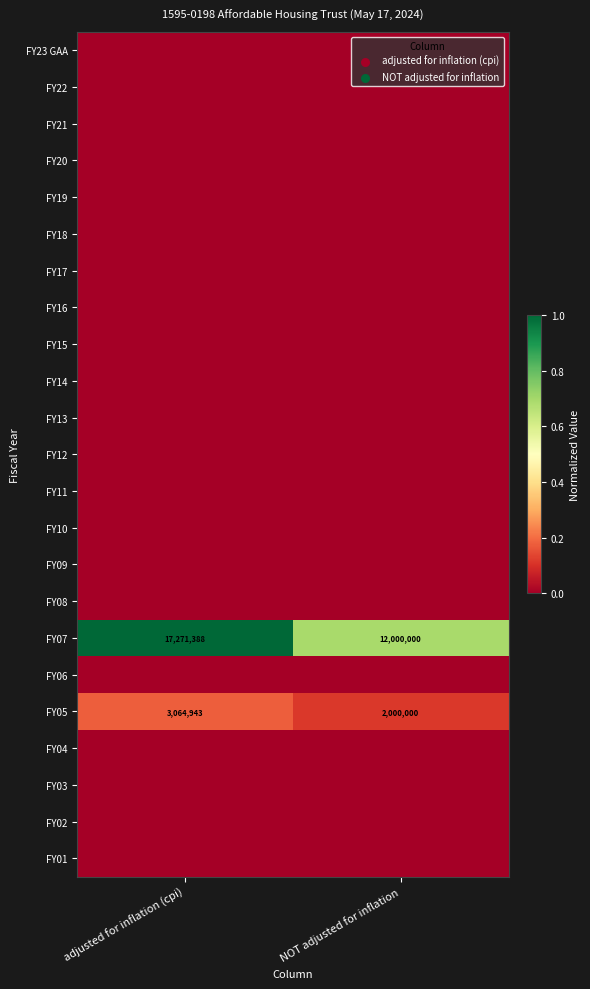

At which label is FY05 closest to 2532471?

NOT adjusted for inflation